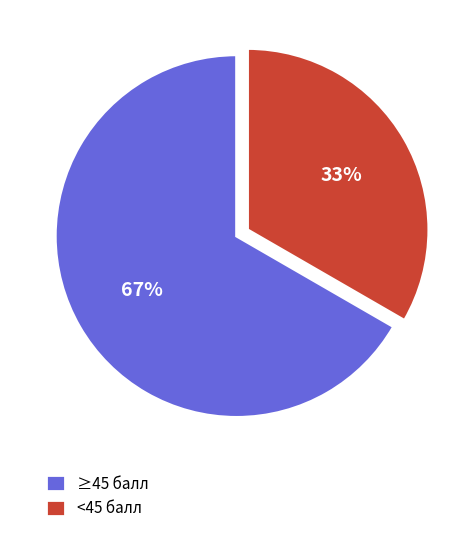

To the nearest percent, what is the combined percentage of ≥45 балл and <45 балл?

100%